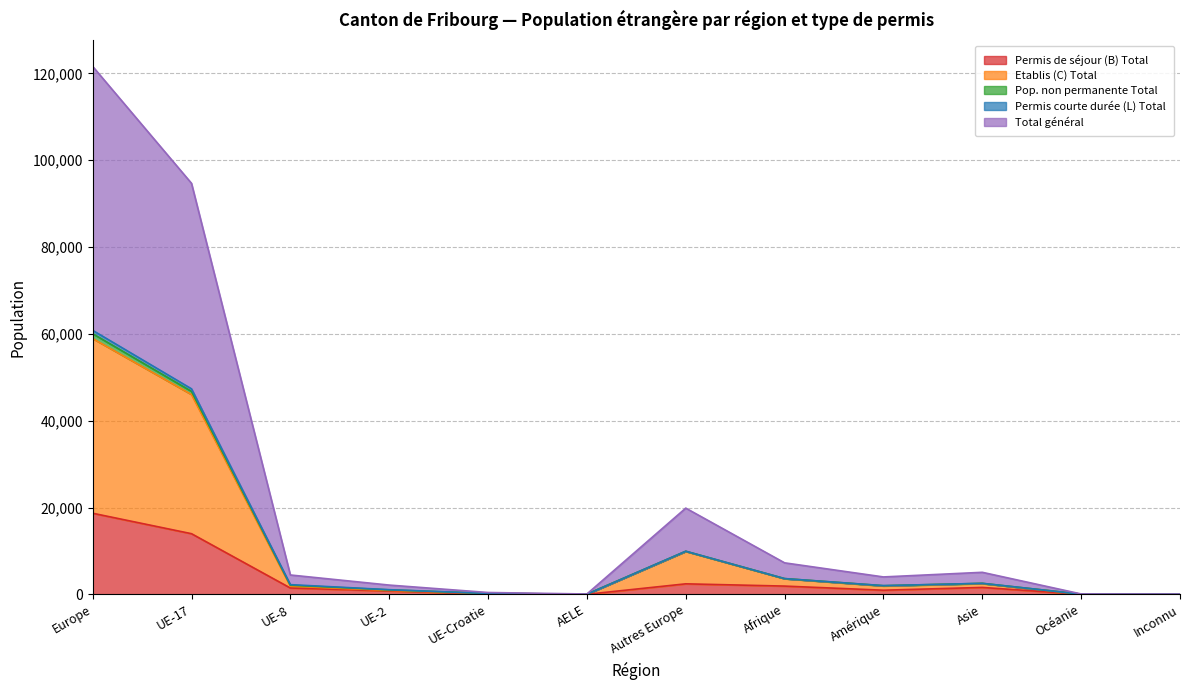

Which category has the highest value in the Permis de séjour (B) Total series?

Europe